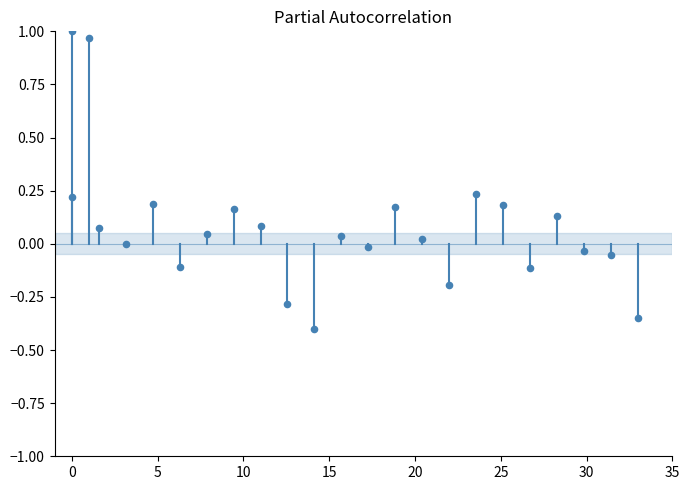

What is the range of Y values (max minus min)?

1.4